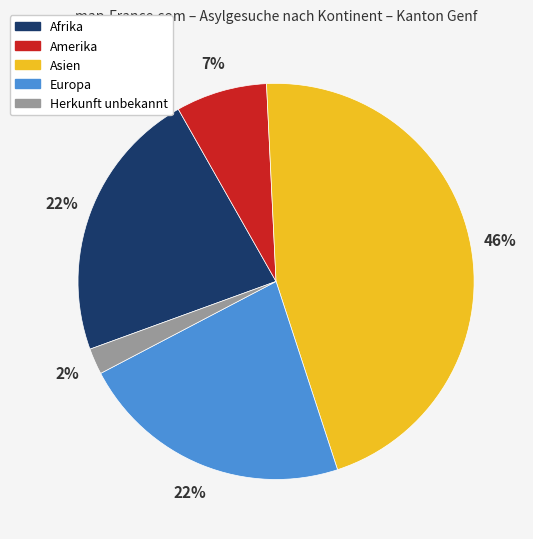

To the nearest percent, what is the difference between the largest and smallest slice percentages?

44%